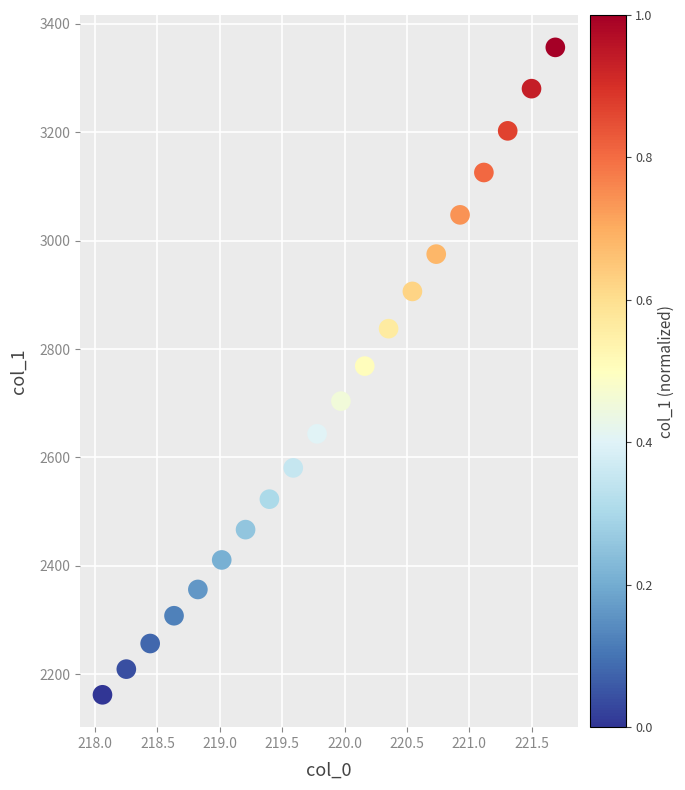

What is the range of Y values (max minus min)?

1193.8